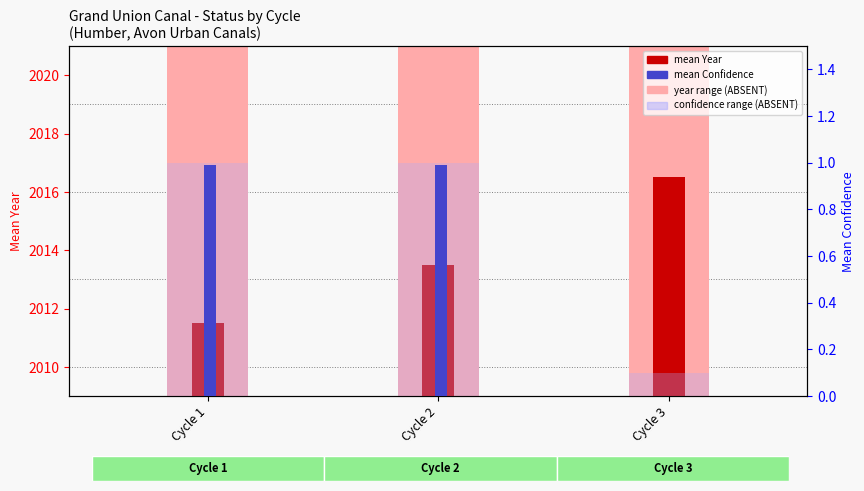

True or false: confidence range (ABSENT) has a value of 1.8 at Cycle 2.

False